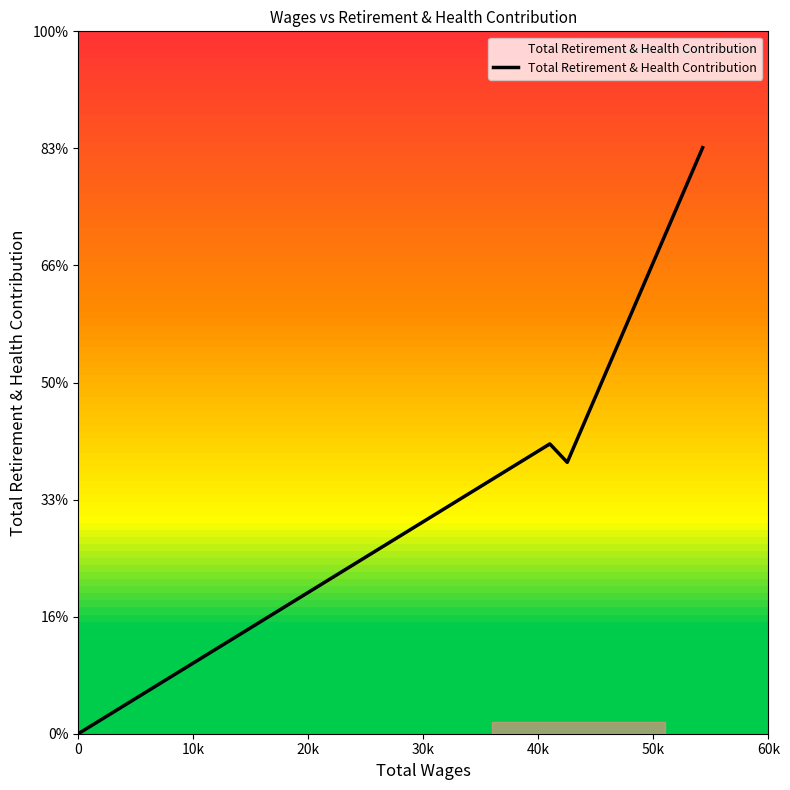

How many series are shown in this chart?

1